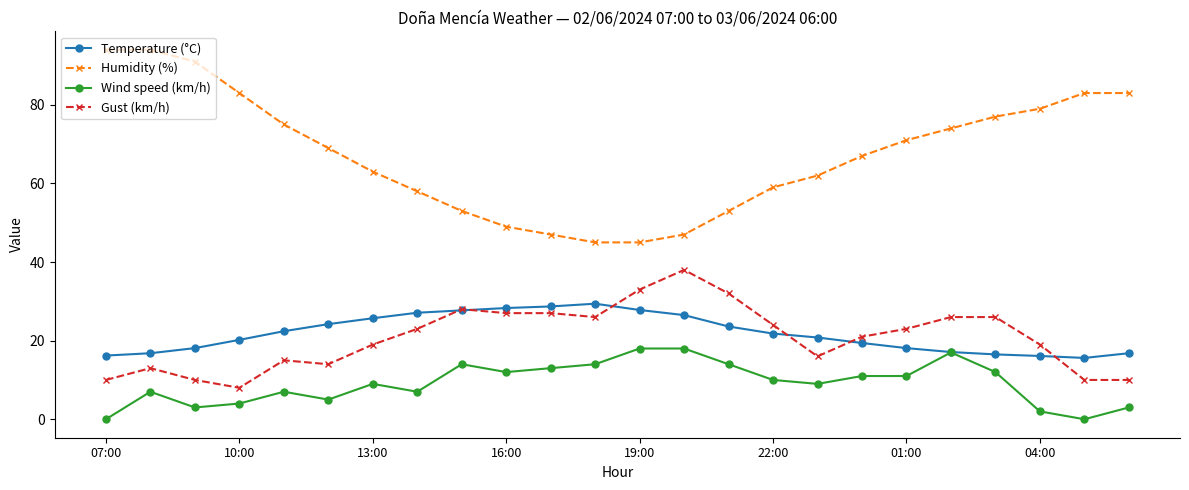

Rank the series by their maximum value, from highest to lowest.

Humidity (%), Gust (km/h), Temperature (°C), Wind speed (km/h)